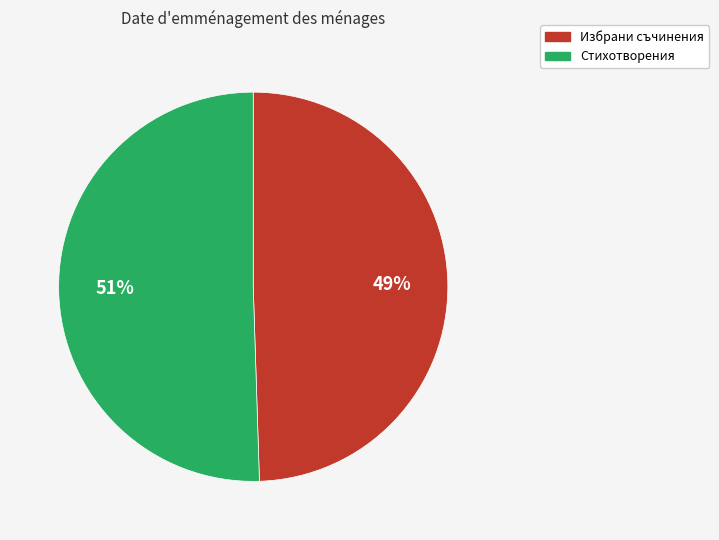

How many slices are in this pie chart?

2